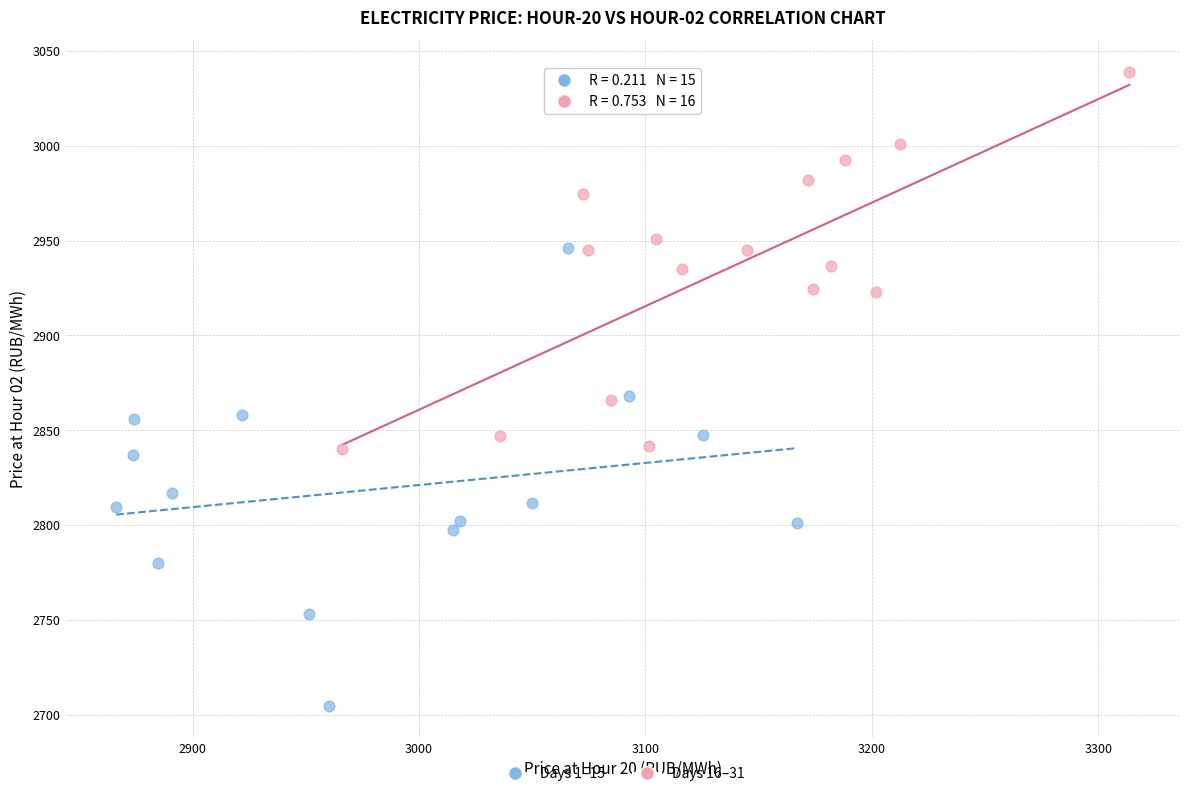

Which series contains the lowest Y value?

Days 1–15